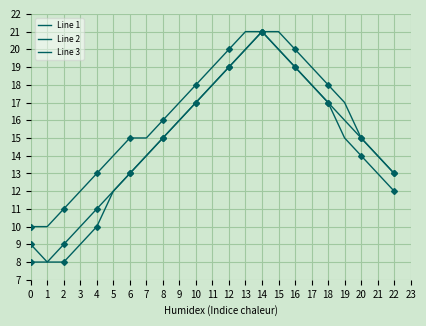

What are all the series names shown in the legend?

Line 1, Line 2, Line 3